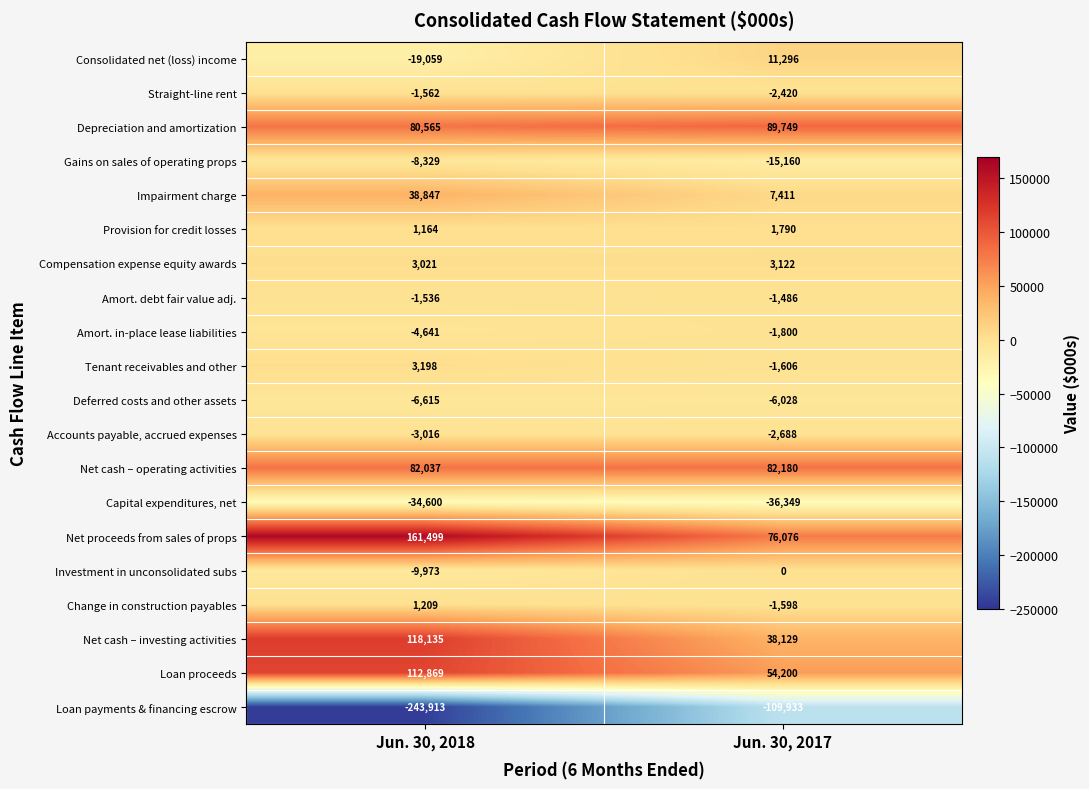

The value of Deferred costs and other assets at Jun. 30, 2018 is -6615. True or false?

True